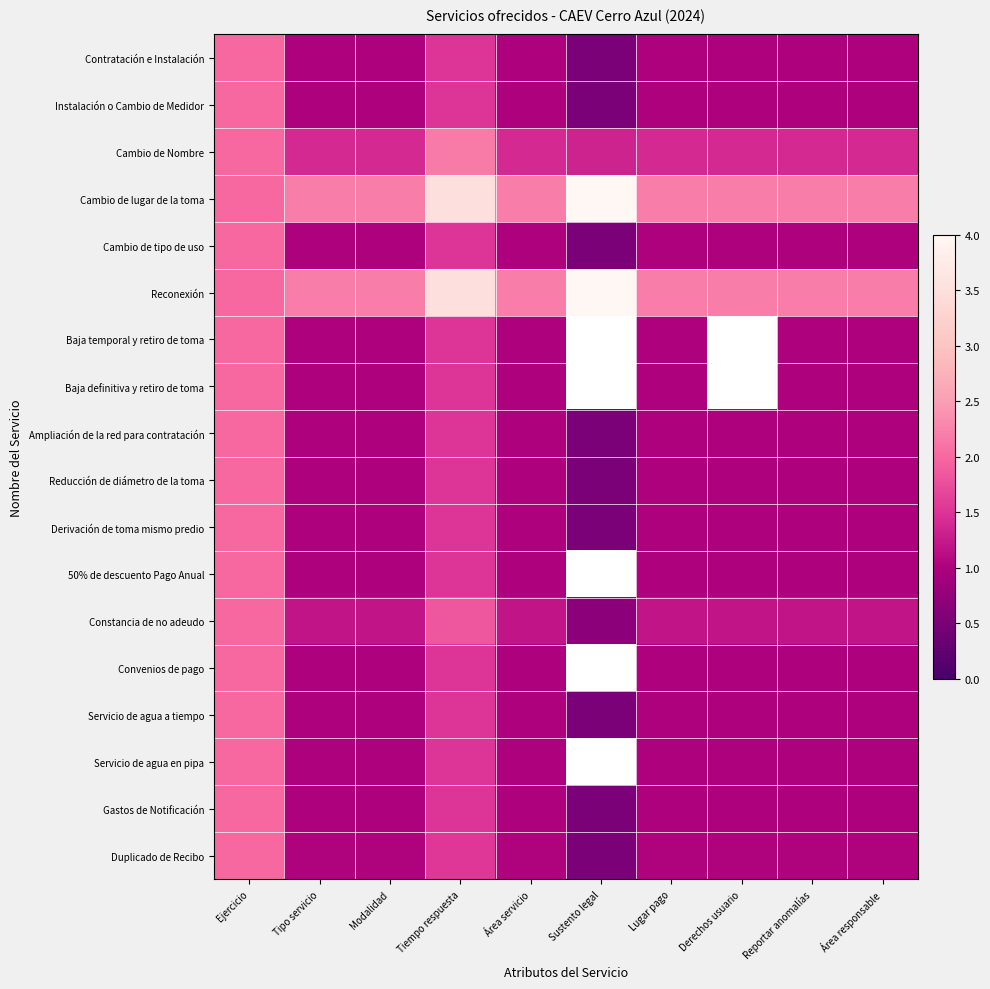

Between Lugar pago and Reportar anomalías, which series saw the biggest shift?

Contratación e Instalación